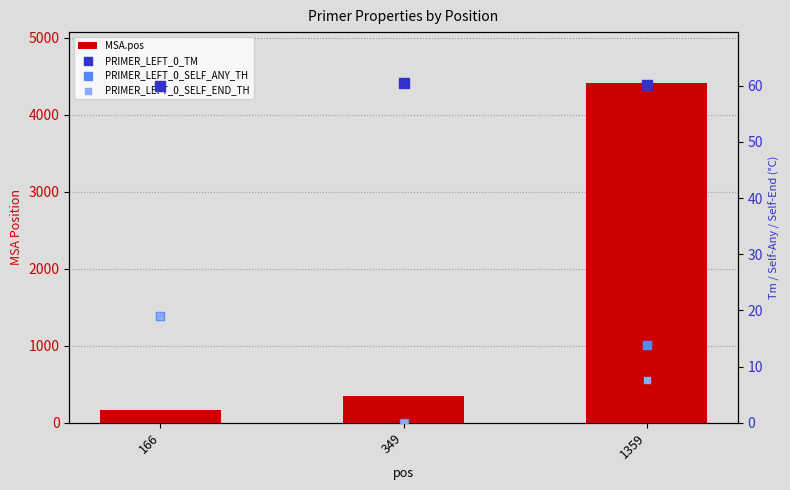

Which series contains the highest Y value?

MSA.pos